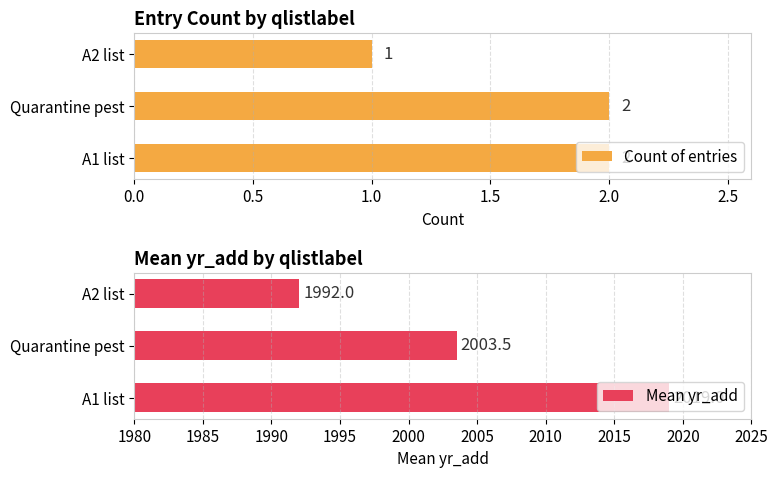

Which series has the widest spread of values?

Mean yr_add